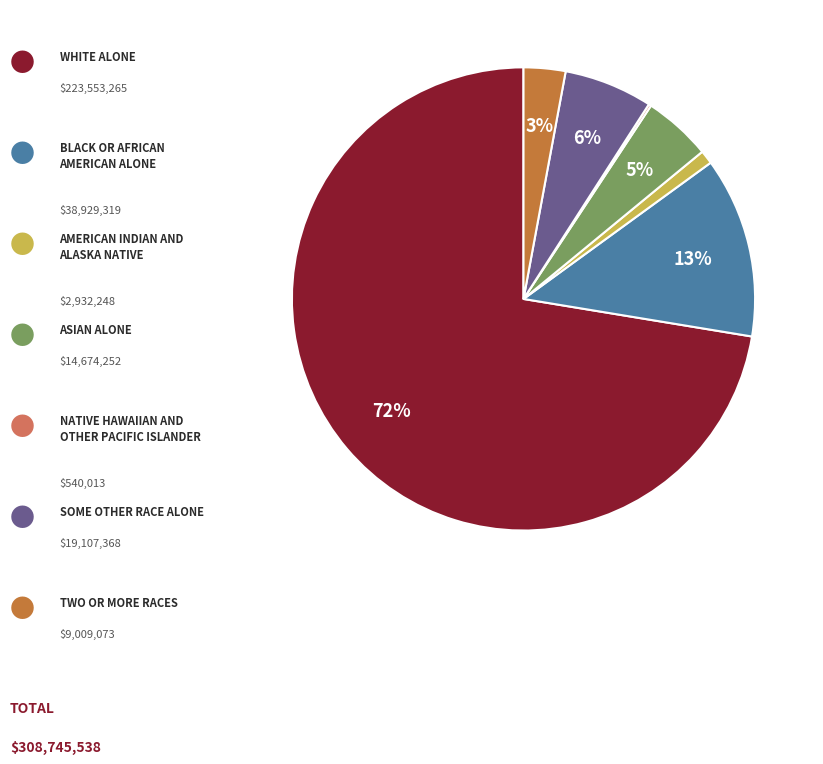

Does any single category account for the majority?

Yes